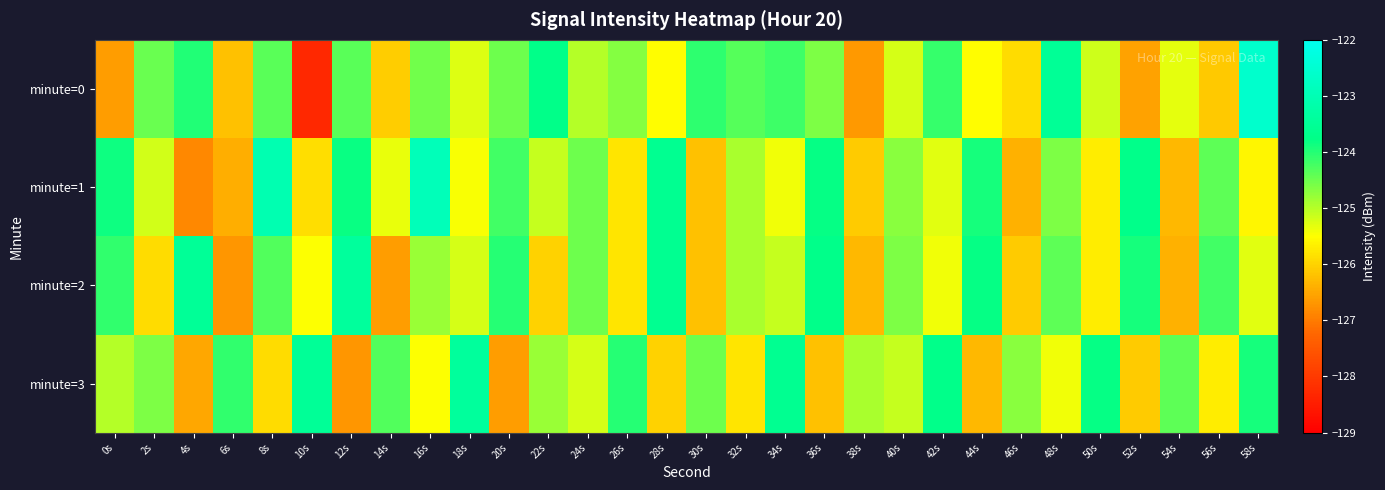

At how many categories does at least one series exceed -126?

30